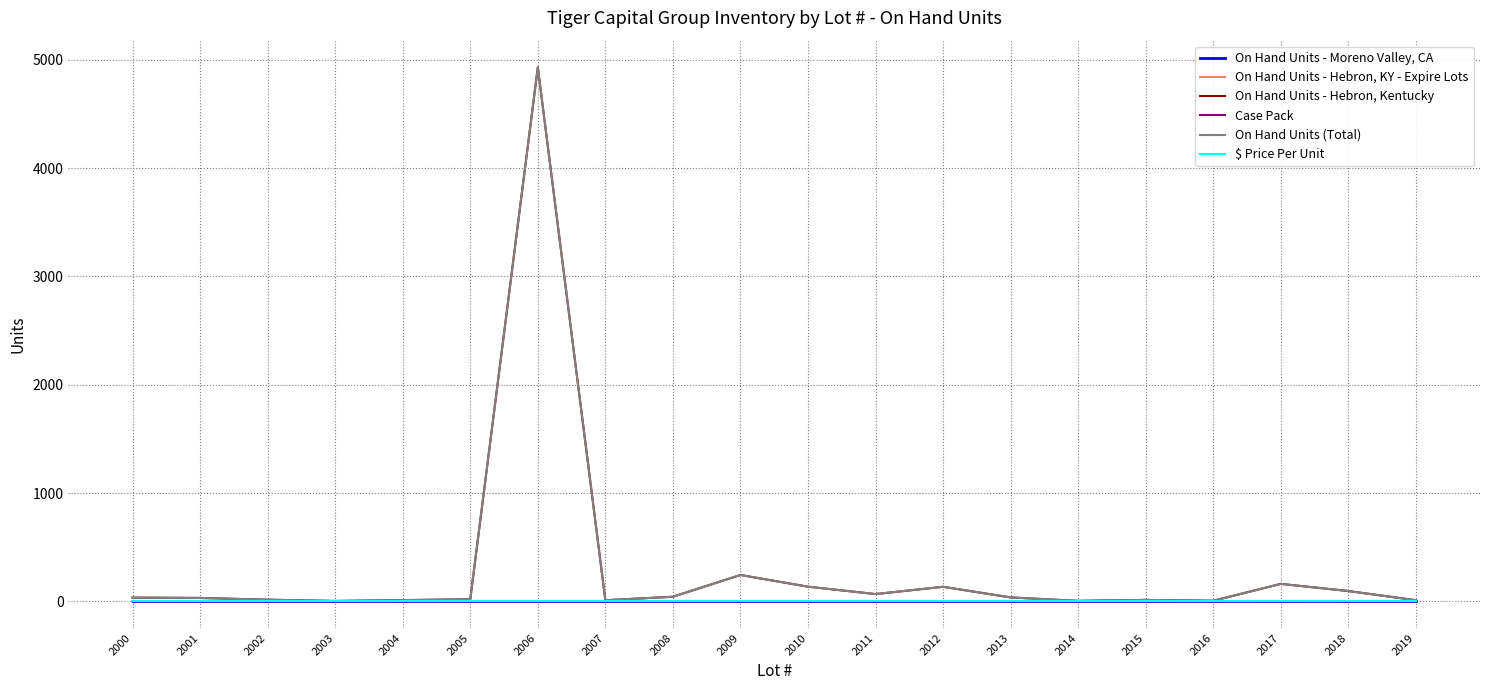

True or false: On Hand Units - Moreno Valley, CA and $ Price Per Unit cross at least once.

False